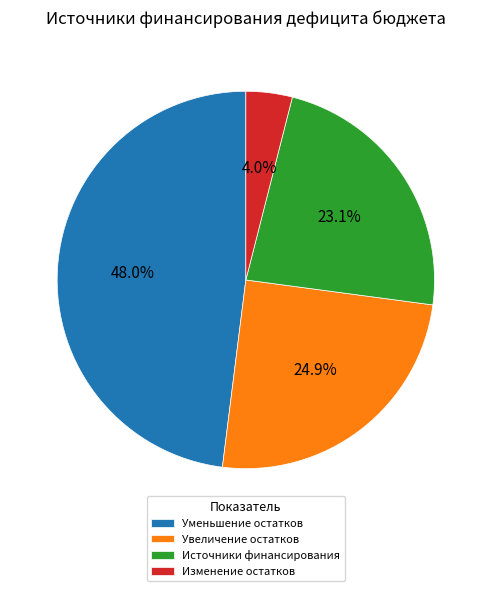

How many slices are in this pie chart?

4